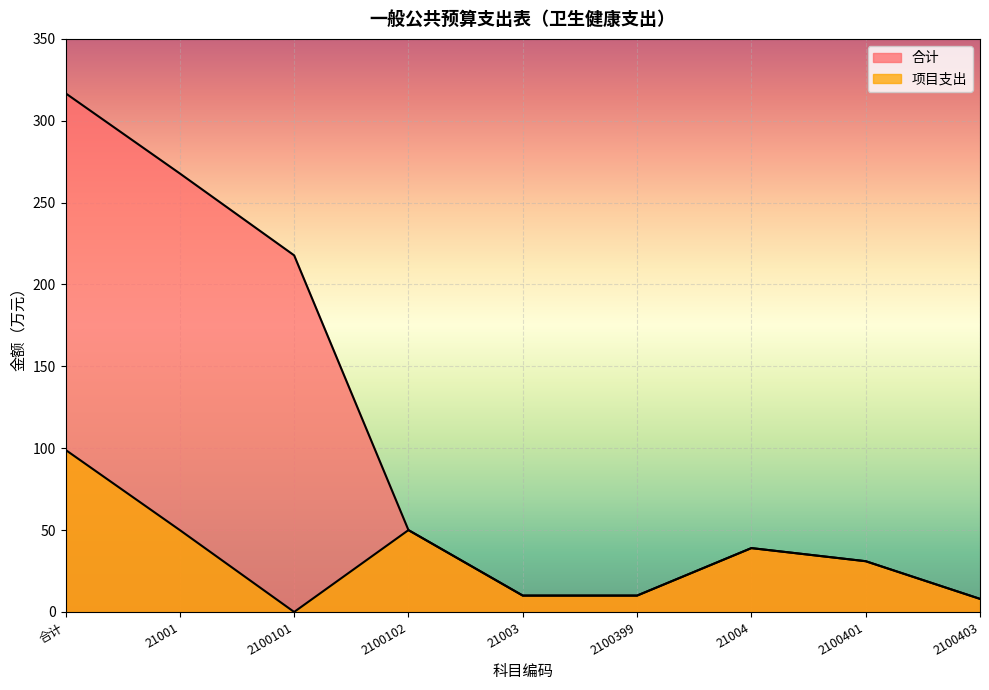

What is the difference between the maximum and second lowest values in the 合计 series?

306.8